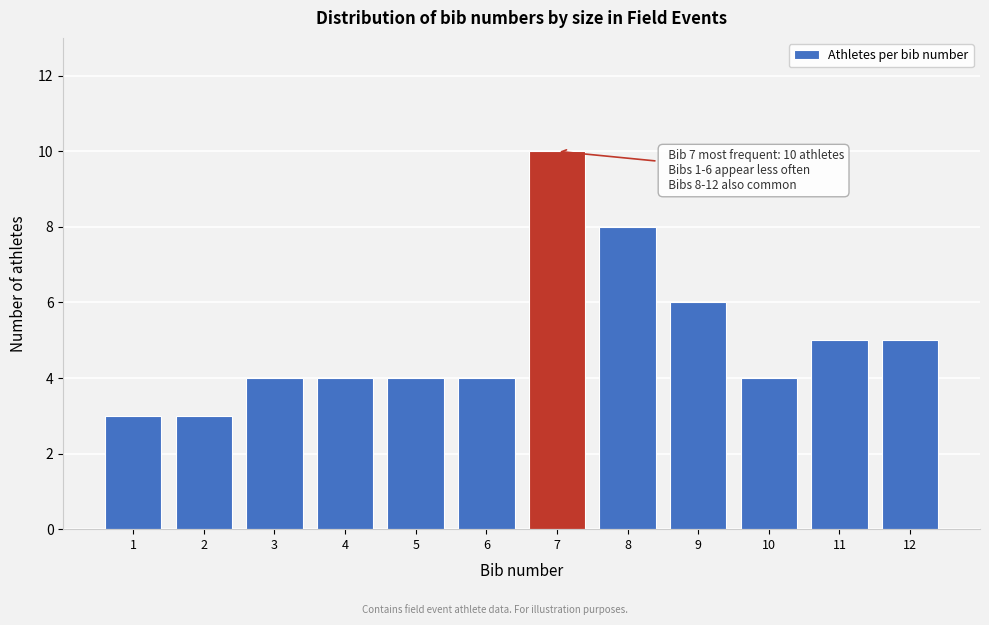

Reading left to right, transcribe all the data shown in this chart.

1=3	2=3	3=4	4=4	5=4	6=4	7=10	8=8	9=6	10=4	11=5	12=5